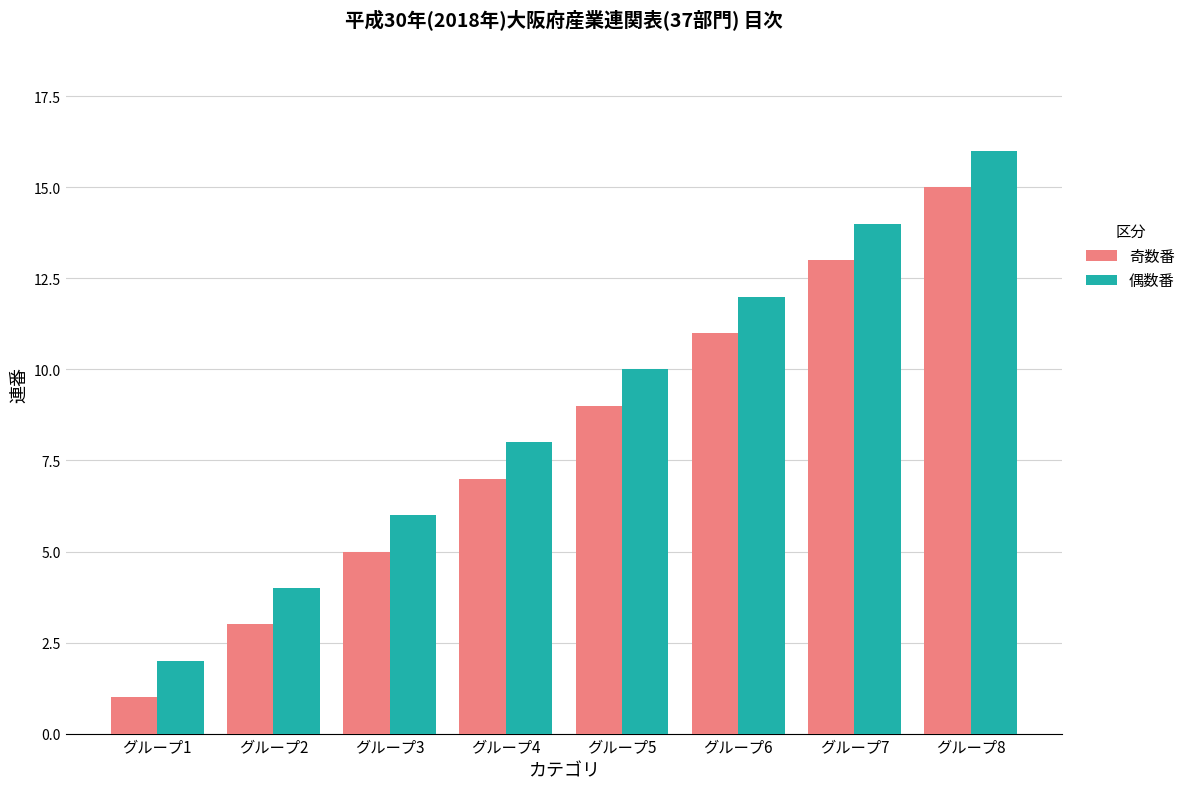

Is it true that 奇数番 equals 3 at グループ2?

True